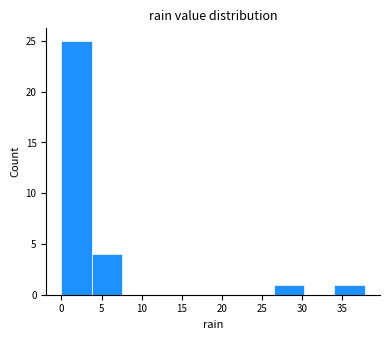

Reading left to right, list every bar in this chart as the range it spans on the x-axis followed by its height. Neither the bar edges nor the heights are printed on the chart, so give them approximately, as read against the axes.

0.0 to 4.0: 25
4.0 to 7.5: 4
7.5 to 11.5: 0
11.5 to 15.0: 0
15.0 to 19.0: 0
19.0 to 22.5: 0
22.5 to 26.5: 0
26.5 to 30.0: 1
30.0 to 34.0: 0
34.0 to 38.0: 1